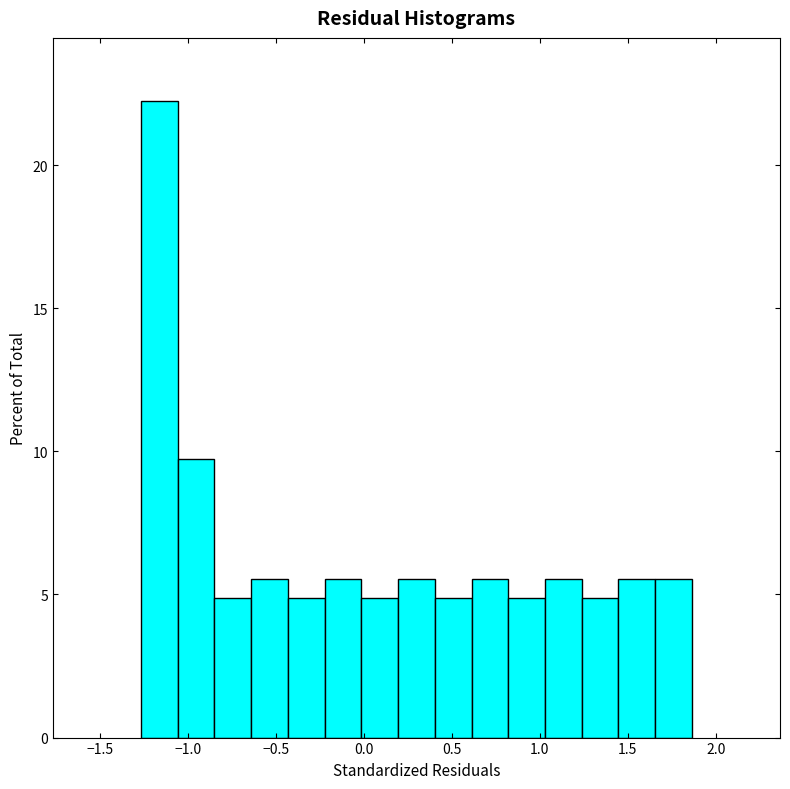

Reading left to right, transcribe this chart: for each bar, give the range it covers on the x-axis and its height. Neither the bar edges nor the heights are printed on the chart, so give them approximately, as read against the axes.

-1.25 to -1.05: 22.0
-1.05 to -0.85: 9.5
-0.85 to -0.65: 5.0
-0.65 to -0.45: 5.5
-0.45 to -0.20: 5.0
-0.20 to 0.00: 5.5
0.00 to 0.20: 5.0
0.20 to 0.40: 5.5
0.40 to 0.60: 5.0
0.60 to 0.80: 5.5
0.80 to 1.05: 5.0
1.05 to 1.25: 5.5
1.25 to 1.45: 5.0
1.45 to 1.65: 5.5
1.65 to 1.85: 5.5